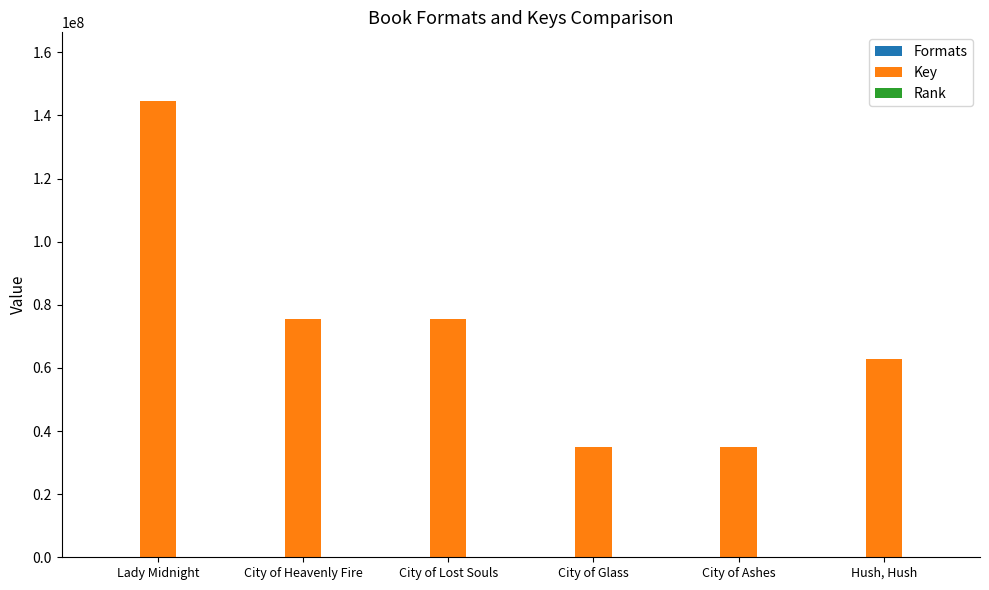

At which label is Key closest to 89826467?

City of Heavenly Fire